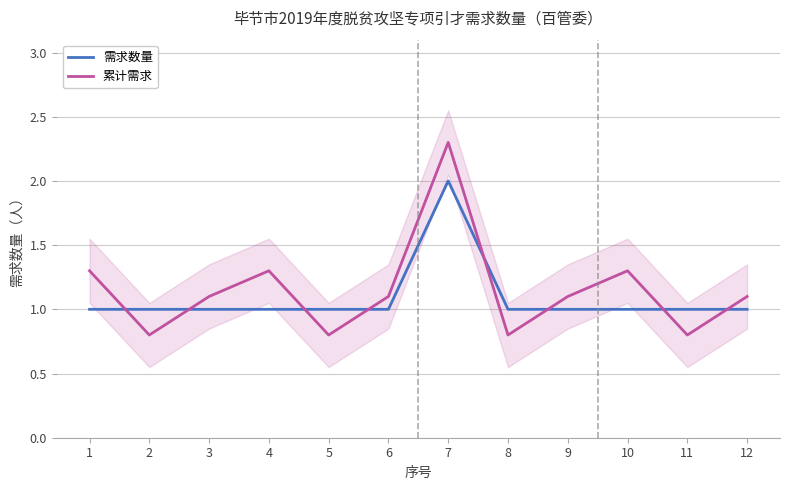

What is the value of the 需求数量 point at the 8th from the left?

1.0